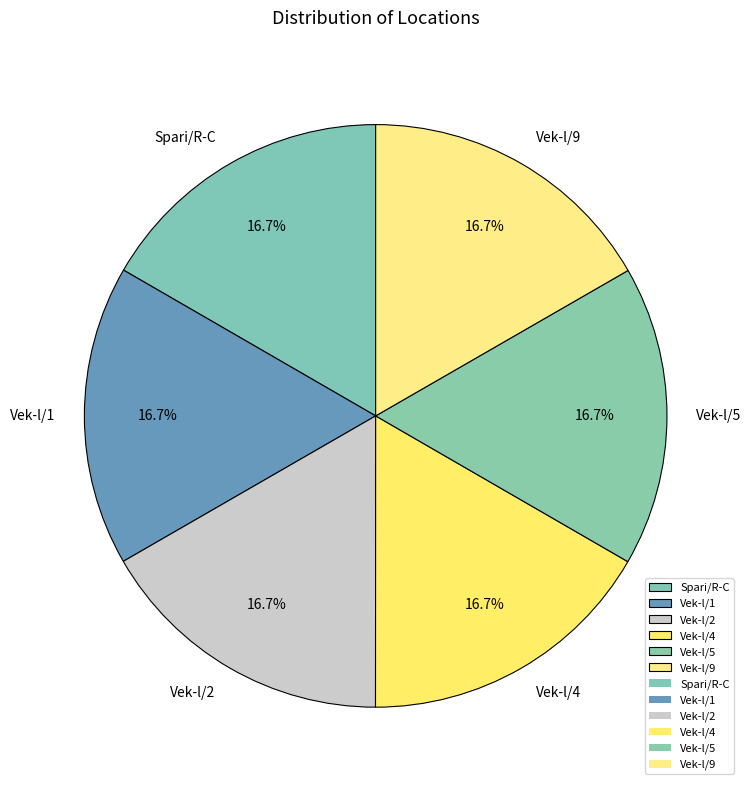

Is the sum of Vek-l/5 and Vek-l/2 greater than half?

No